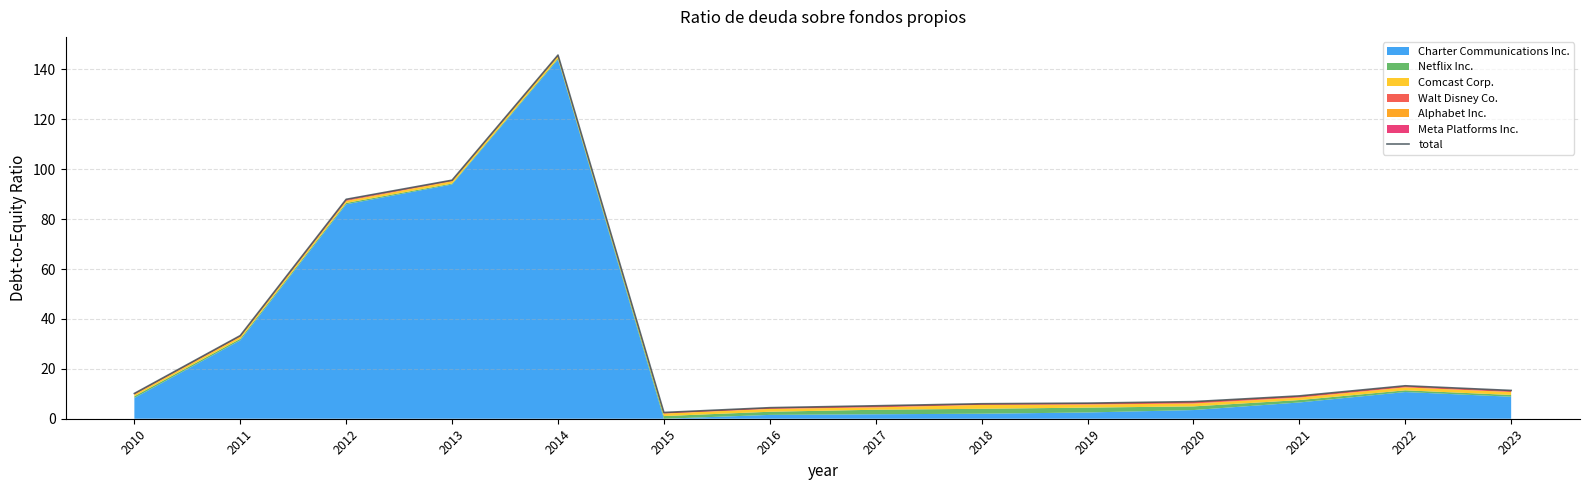

The chart shows a value of 5.2 at 2017. True or false?

True